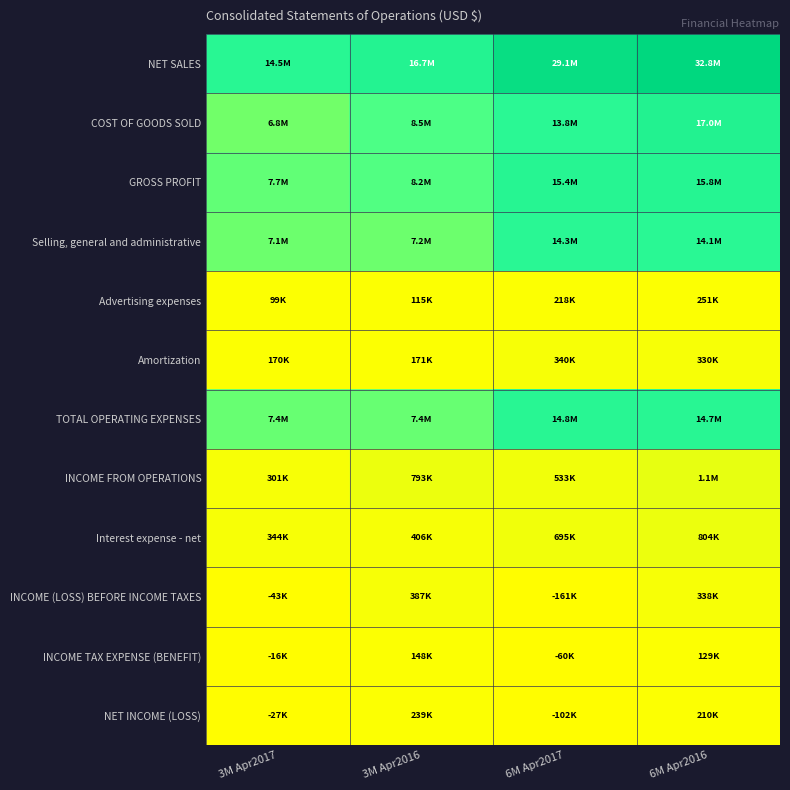

Which series has the largest range (max minus min)?

NET SALES